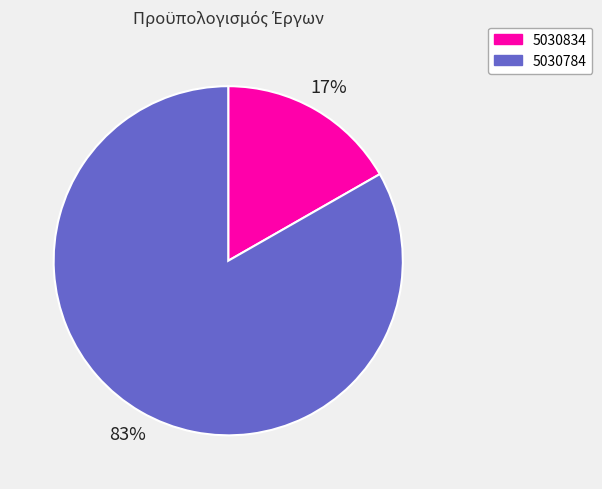

To the nearest percent, what portion does 5030834 represent?

17%